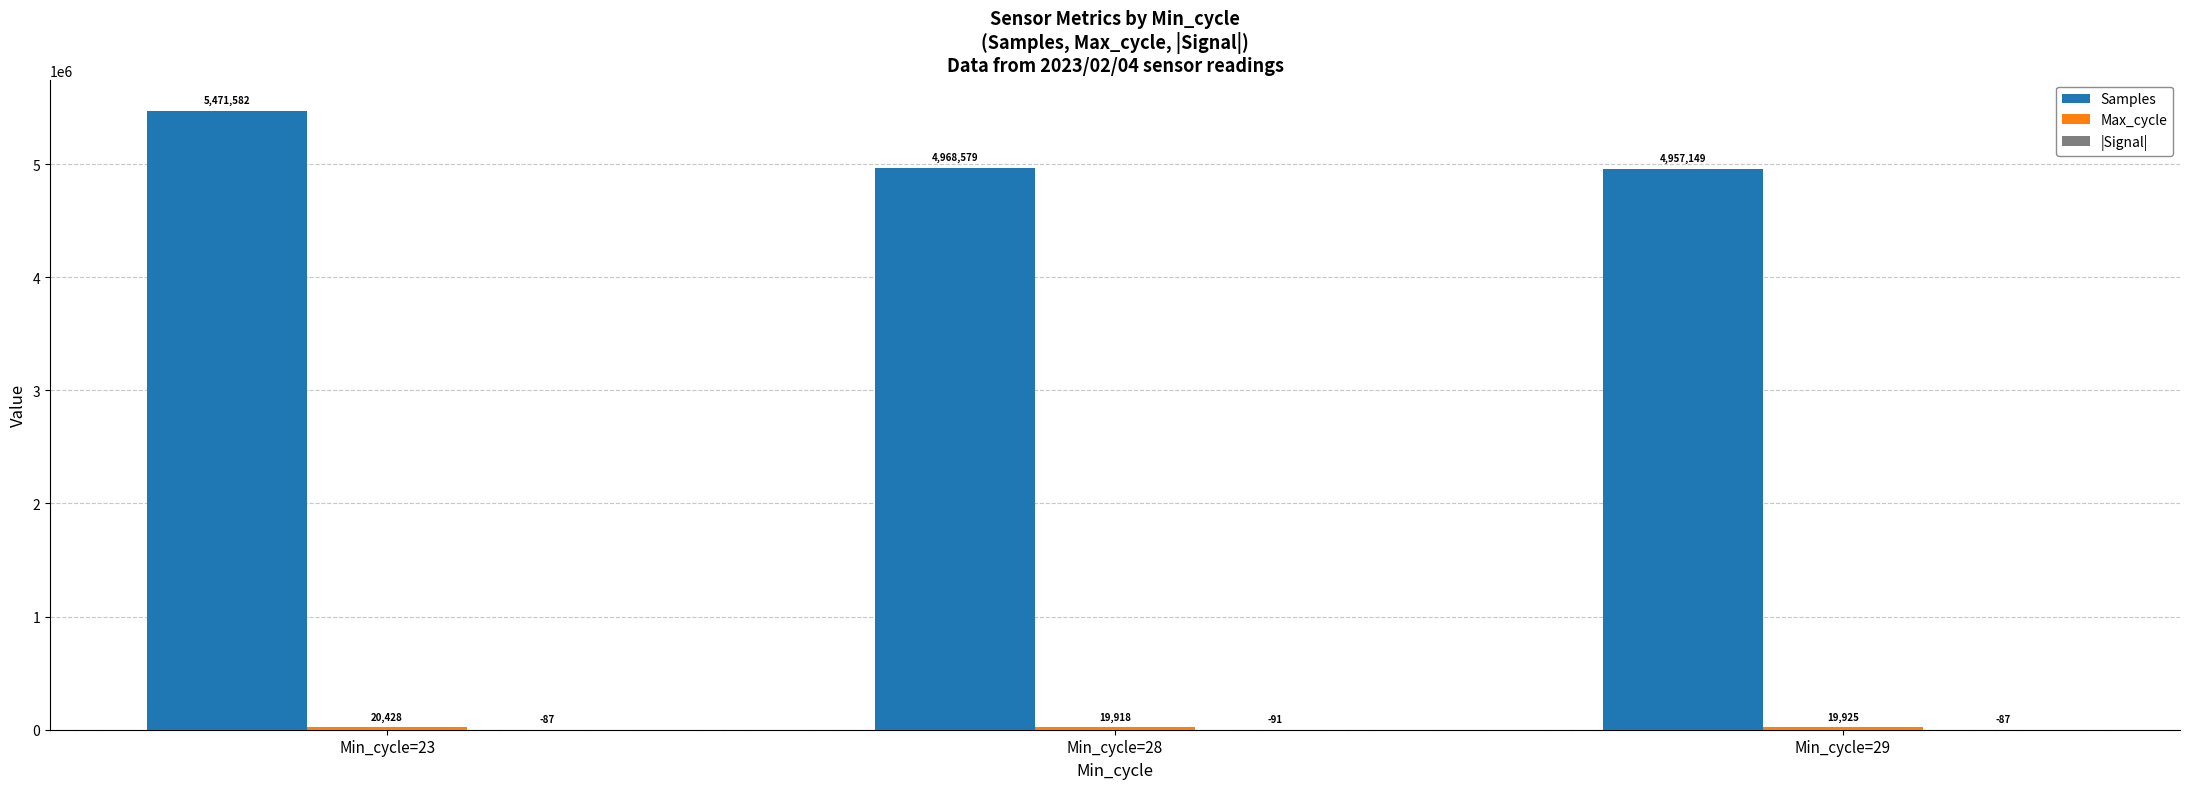

True or false: Samples has a value of 1635578 at Min_cycle=28.

False